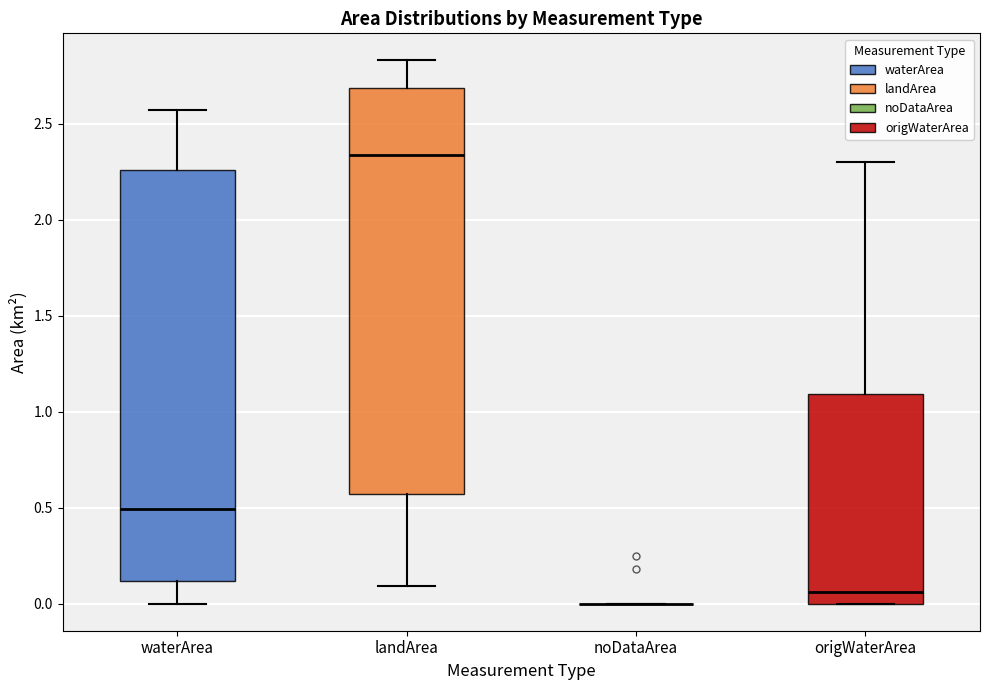

Reading left to right, read every box against the y-axis: the position of its median line, the range the box covers, and the ends of its whiskers. The values are not printed on the chart, so give them approximately, as read against the axis.

waterArea: median 0.50, box 0.10 to 2.25, whiskers 0.00 to 2.55
landArea: median 2.35, box 0.55 to 2.70, whiskers 0.10 to 2.85
noDataArea: box collapsed to a line at 0.00, whiskers 0.00 to 0.00
origWaterArea: median 0.05, box 0.00 to 1.10, whiskers 0.00 to 2.30